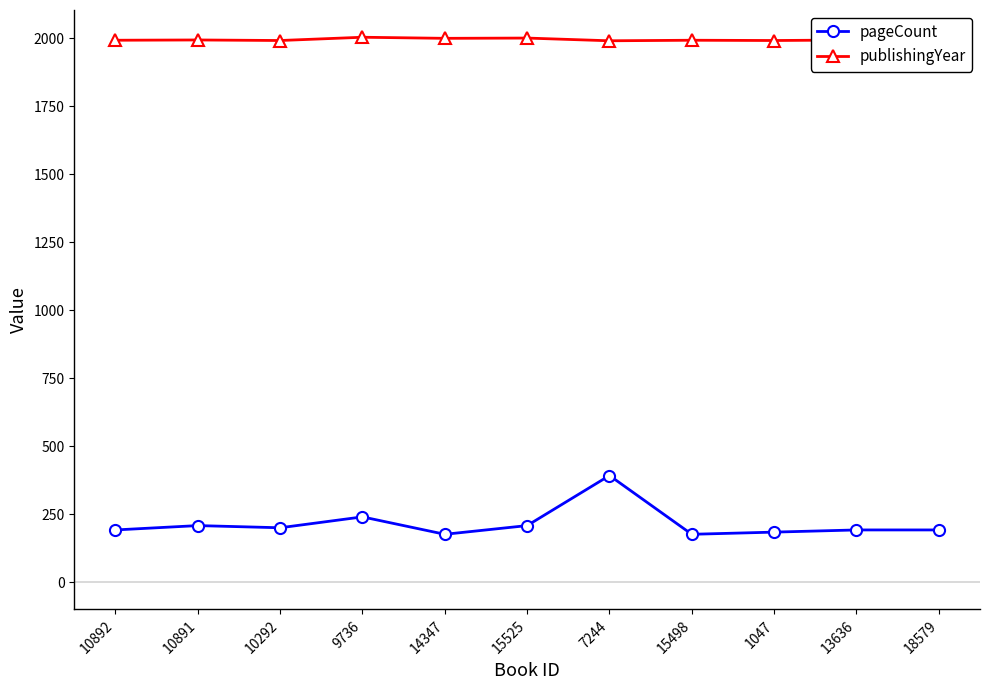

At which category is the sum across all series the highest?

7244